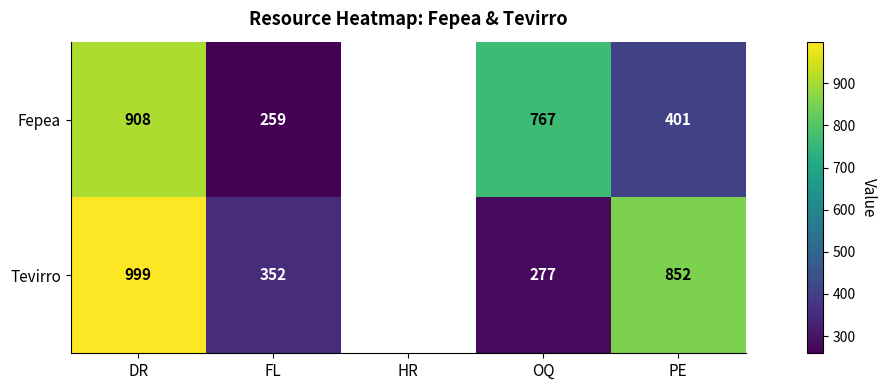

Between FL and OQ, which series saw the biggest shift?

Fepea